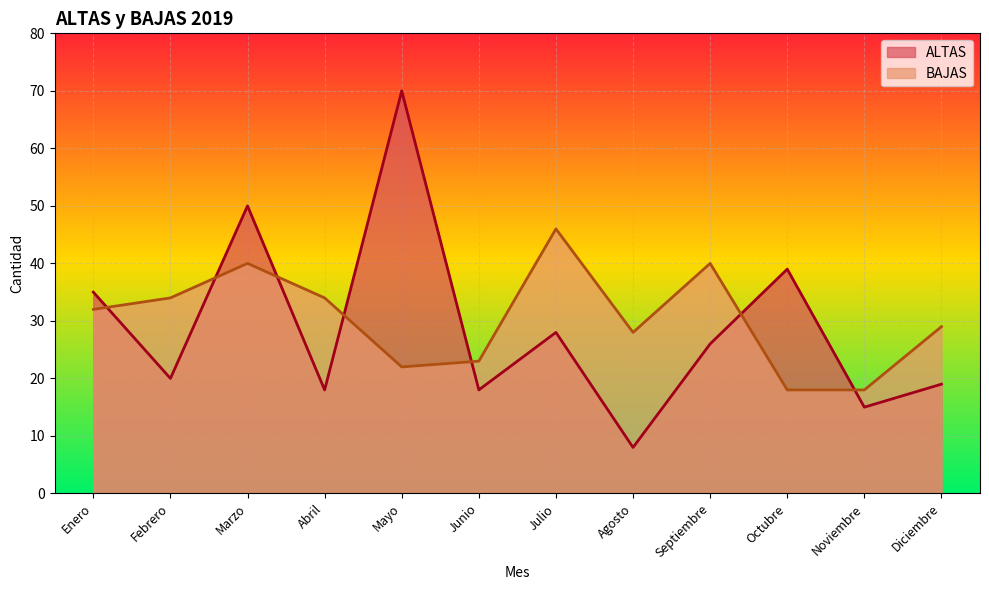

In BAJAS, how many points are higher than both neighbors (excluding endpoints)?

3